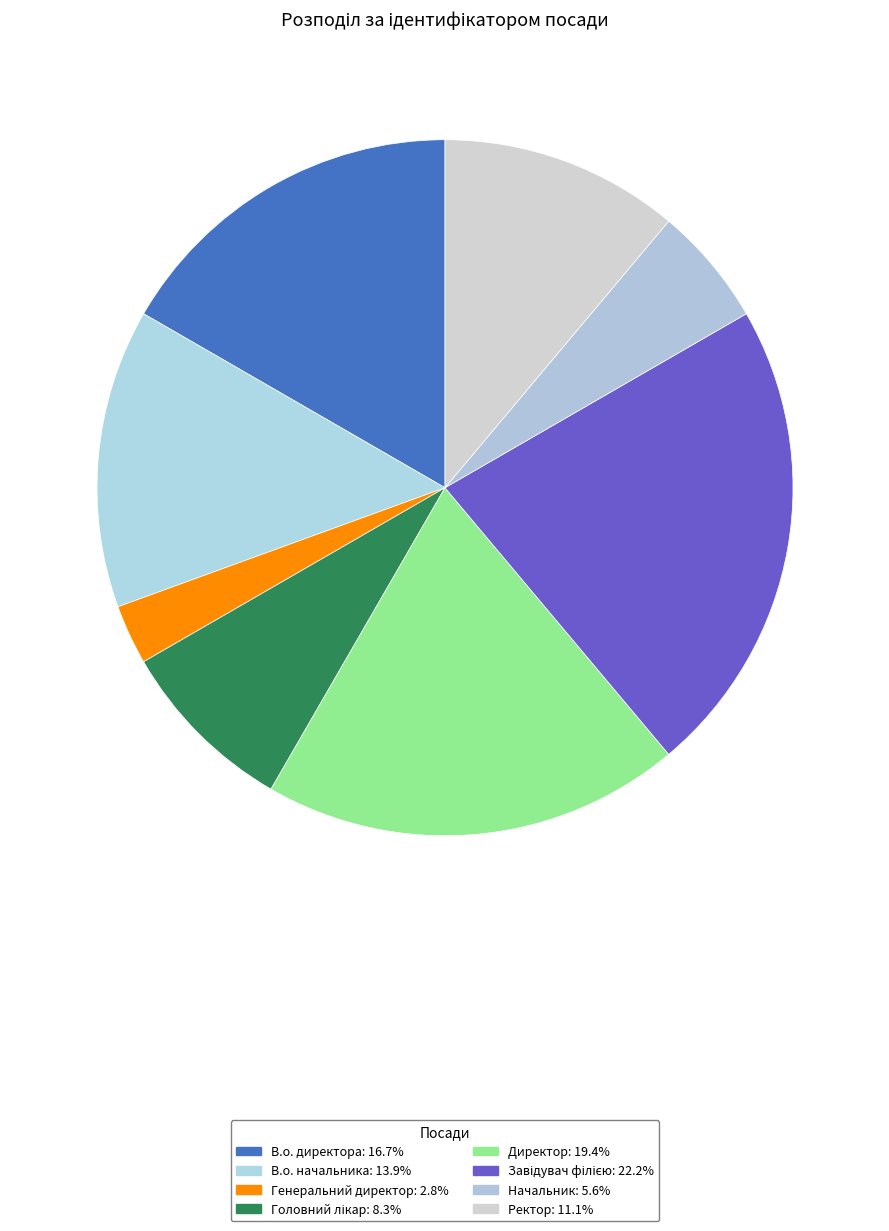

What percentage is NOT represented by Завідувач філією?

77.8%